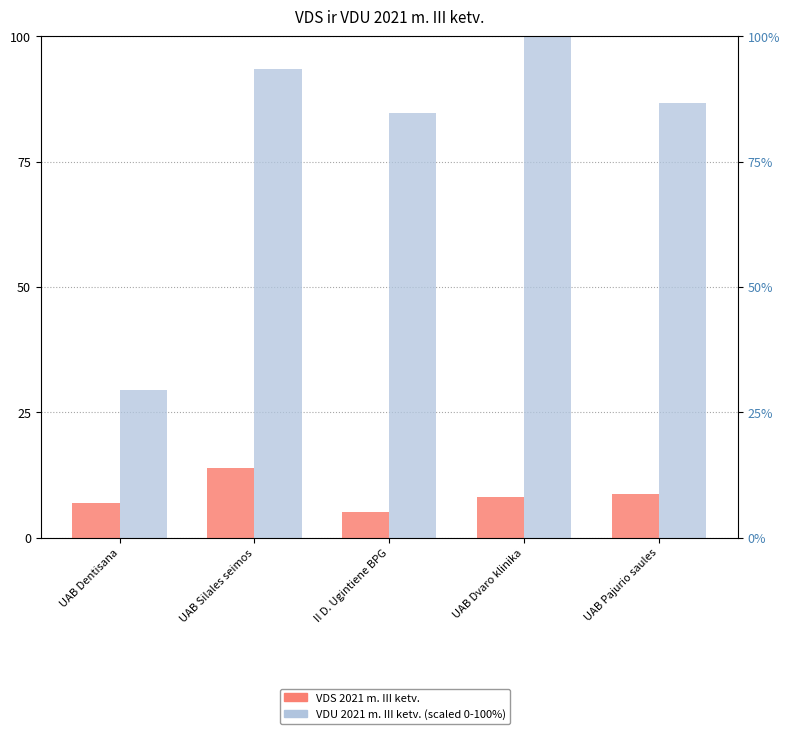

Reading left to right, list all the values displayed in this chart.

VDS 2021 m. III ketv.: UAB Dentisana=6.9	UAB Silales seimos=14.0	II D. Ugintiene BPG=5.2	UAB Dvaro klinika=8.2	UAB Pajurio saules=8.7
VDU 2021 m. III ketv.: UAB Dentisana=29.5	UAB Silales seimos=93.4	II D. Ugintiene BPG=84.8	UAB Dvaro klinika=100.0	UAB Pajurio saules=86.8